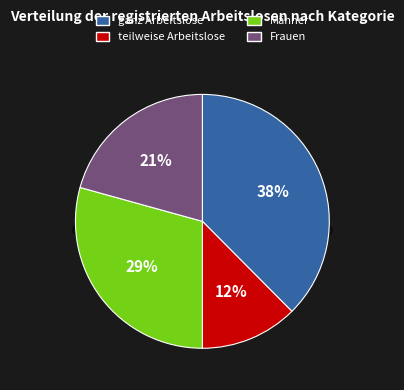

To the nearest percent, what is the difference between the Männer and teilweise Arbeitslose slice percentages?

17%